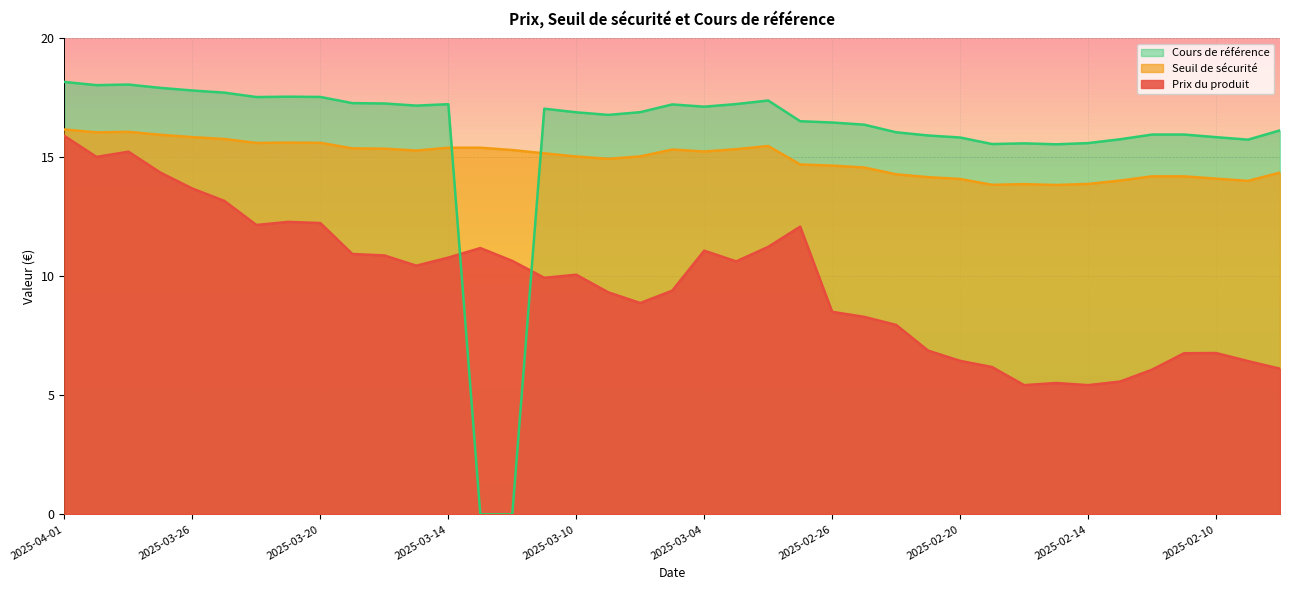

What are all the series names shown in the legend?

Cours de référence, Seuil de sécurité, Prix du produit